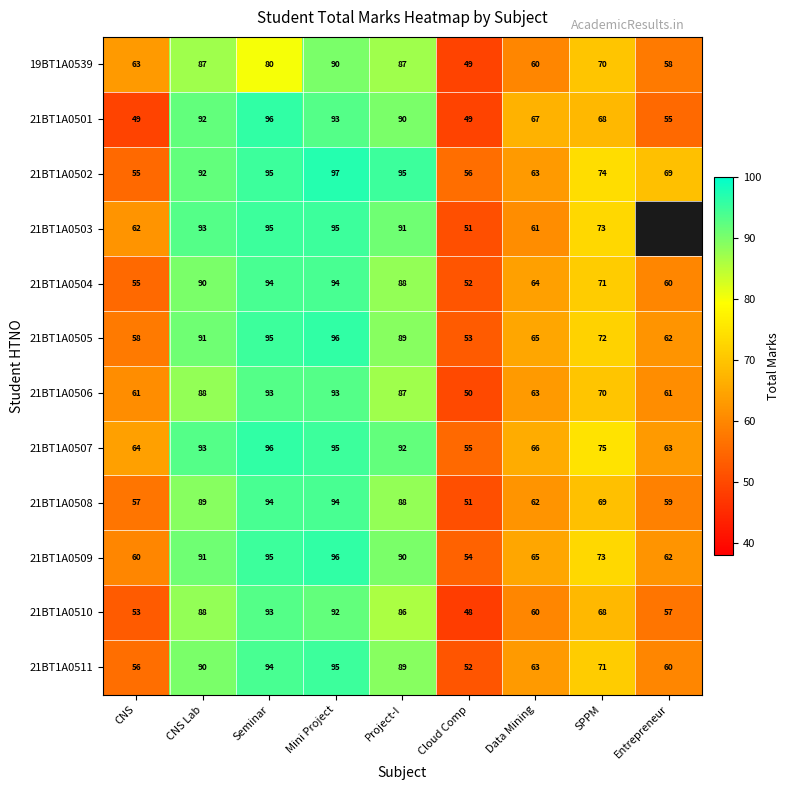

What is the highest value of the 21BT1A0508 series?

94